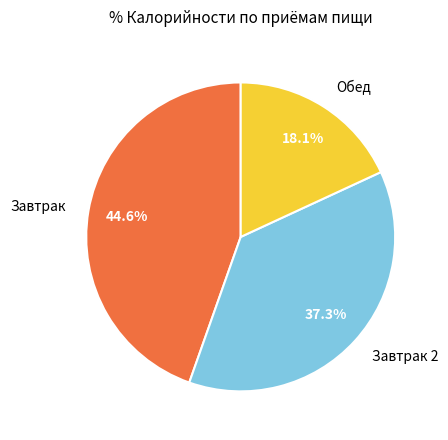

Is there any slice that represents more than half of the pie?

No